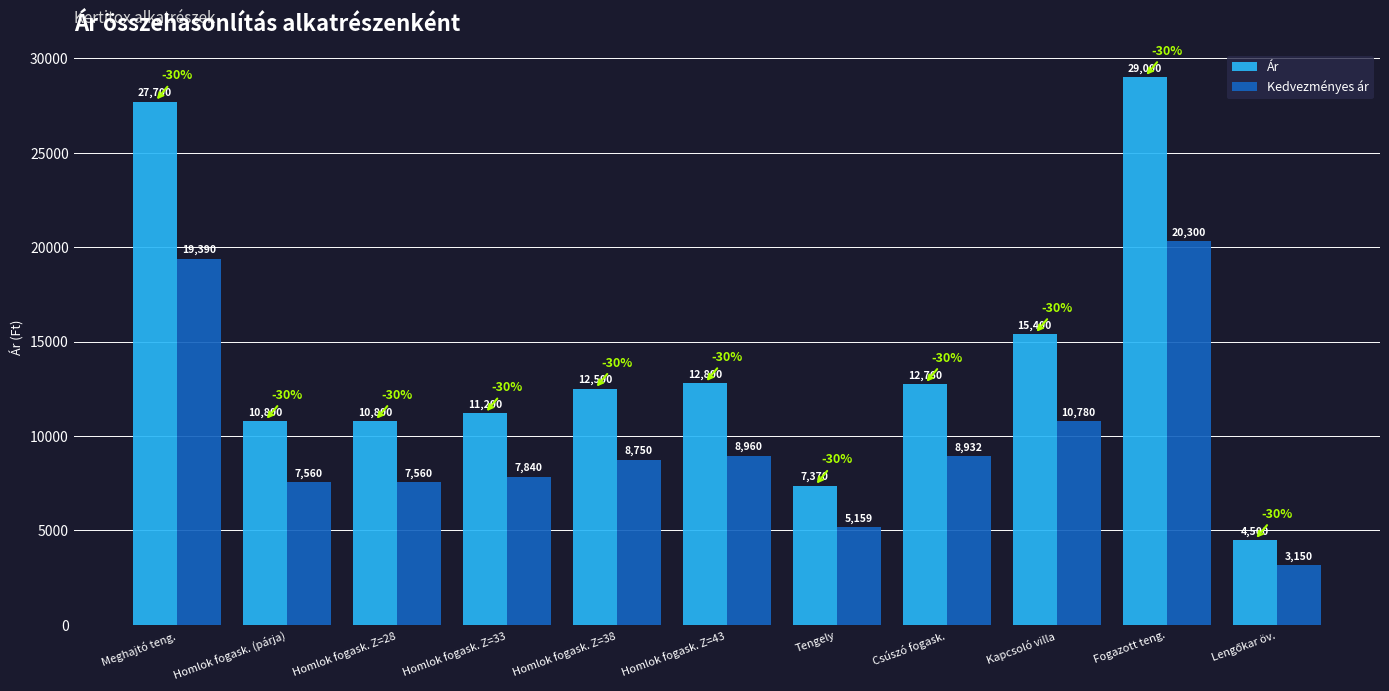

At how many categories does at least one series exceed 5424?

10